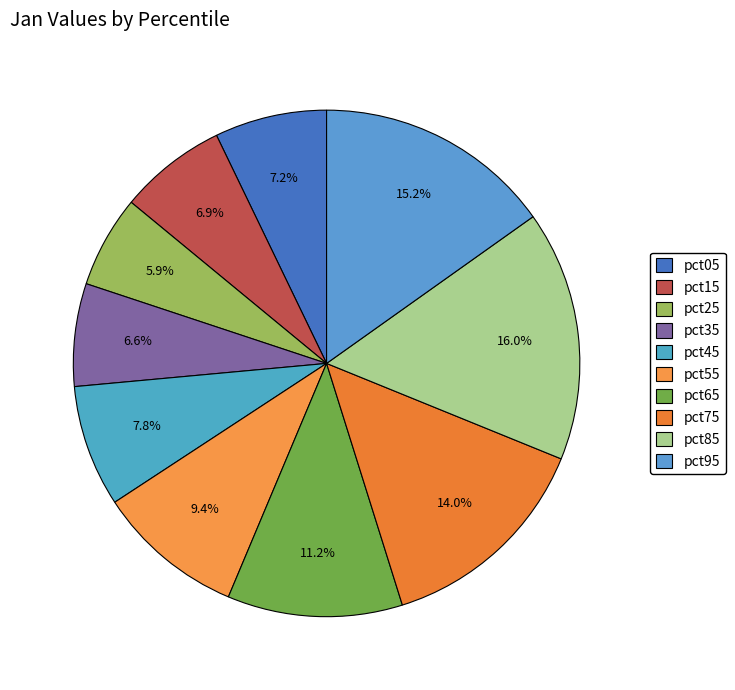

Does pct75 represent more than half of the total?

No